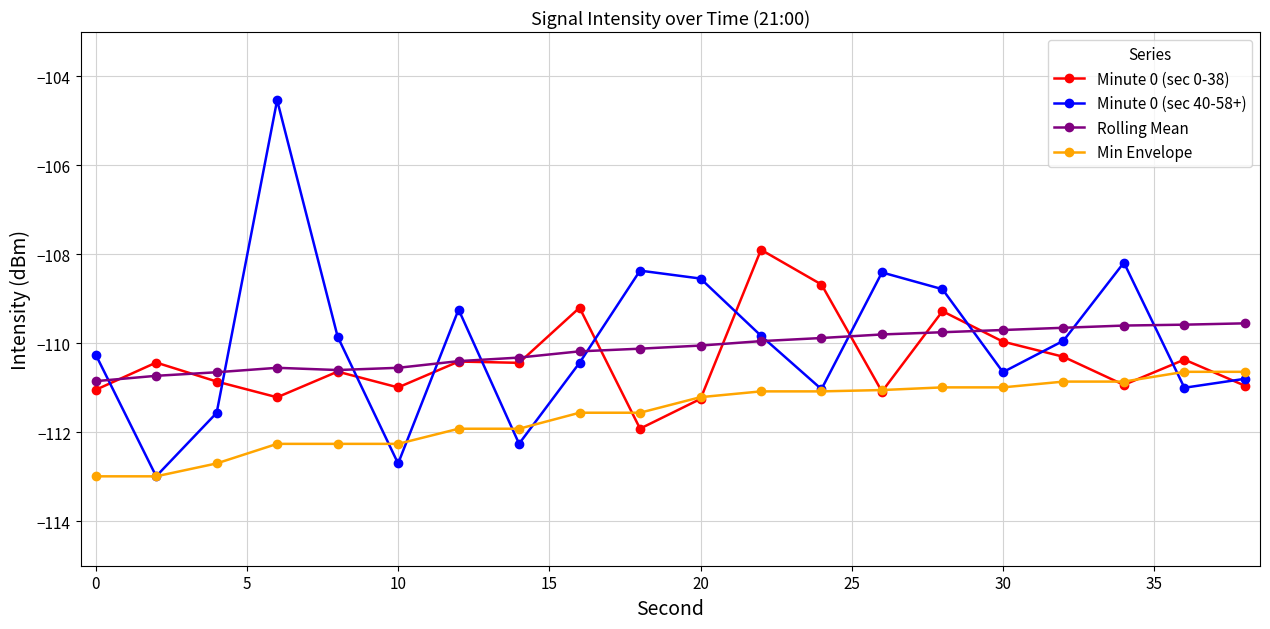

Which series has the largest range (max minus min)?

Minute 0 (sec 40-58+)